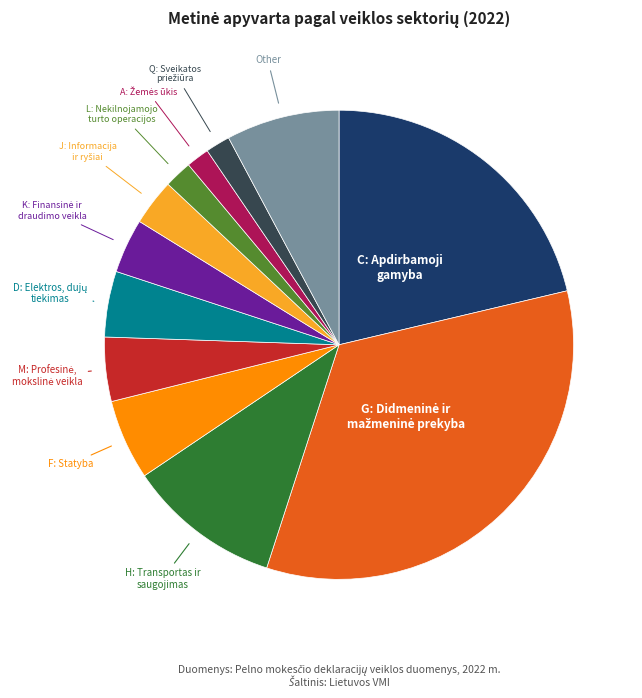

Is there any slice that represents more than half of the pie?

No